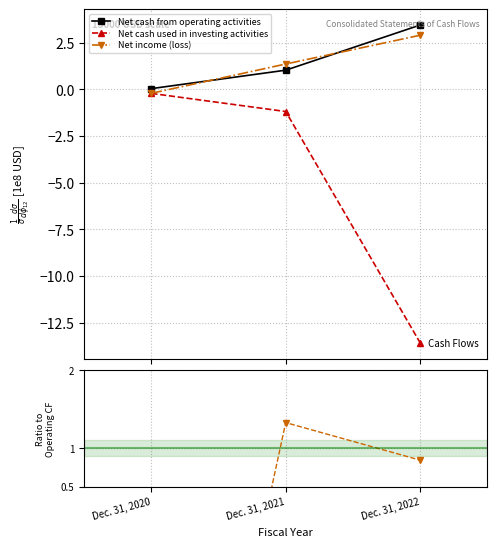

The value of Net cash from operating activities at Dec. 31, 2021 is 1.8. True or false?

False